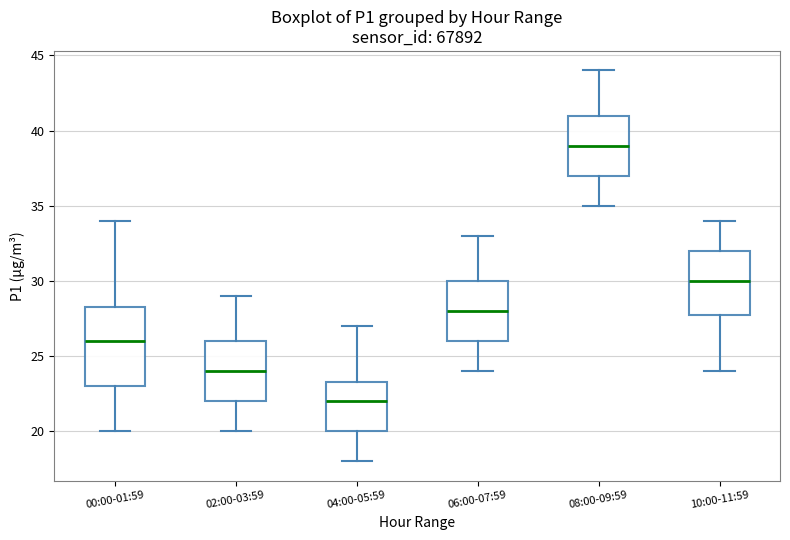

Reading left to right, transcribe this box plot: for each box, give where its median line is, the range the box spans, and where its two whiskers end, as read against the y-axis. The values are not printed on the chart, so give them approximately, as read against the axis.

00:00-01:59: median 26.0, box 23.0 to 28.5, whiskers 20.0 to 34.0
02:00-03:59: median 24.0, box 22.0 to 26.0, whiskers 20.0 to 29.0
04:00-05:59: median 22.0, box 20.0 to 23.5, whiskers 18.0 to 27.0
06:00-07:59: median 28.0, box 26.0 to 30.0, whiskers 24.0 to 33.0
08:00-09:59: median 39.0, box 37.0 to 41.0, whiskers 35.0 to 44.0
10:00-11:59: median 30.0, box 28.0 to 32.0, whiskers 24.0 to 34.0